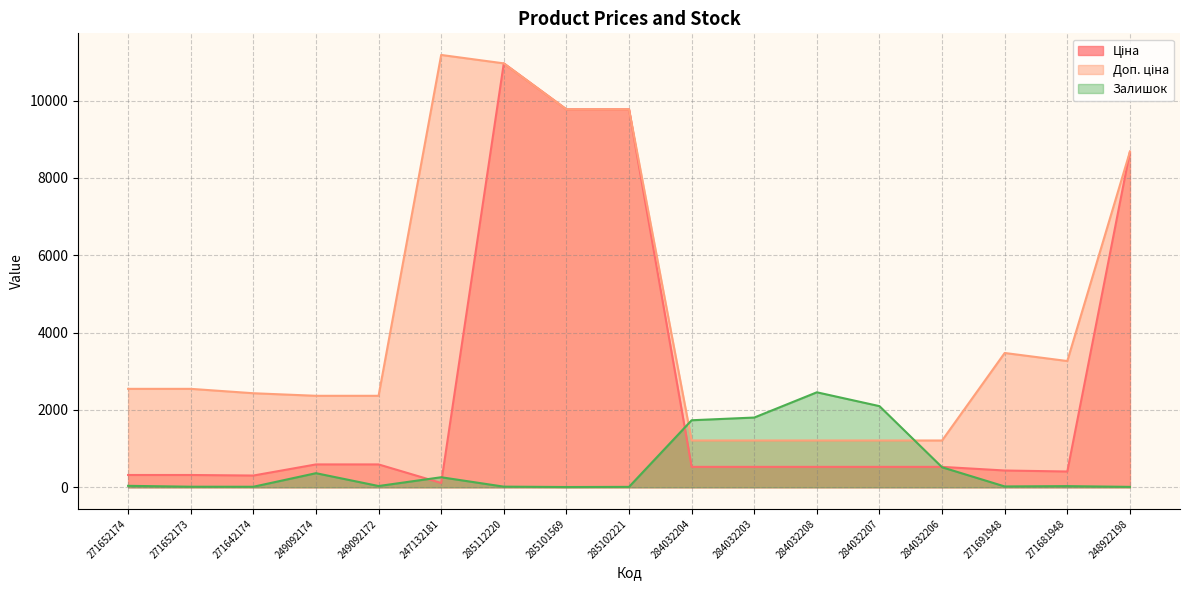

What is the label of the 8th point from the left?

285101569